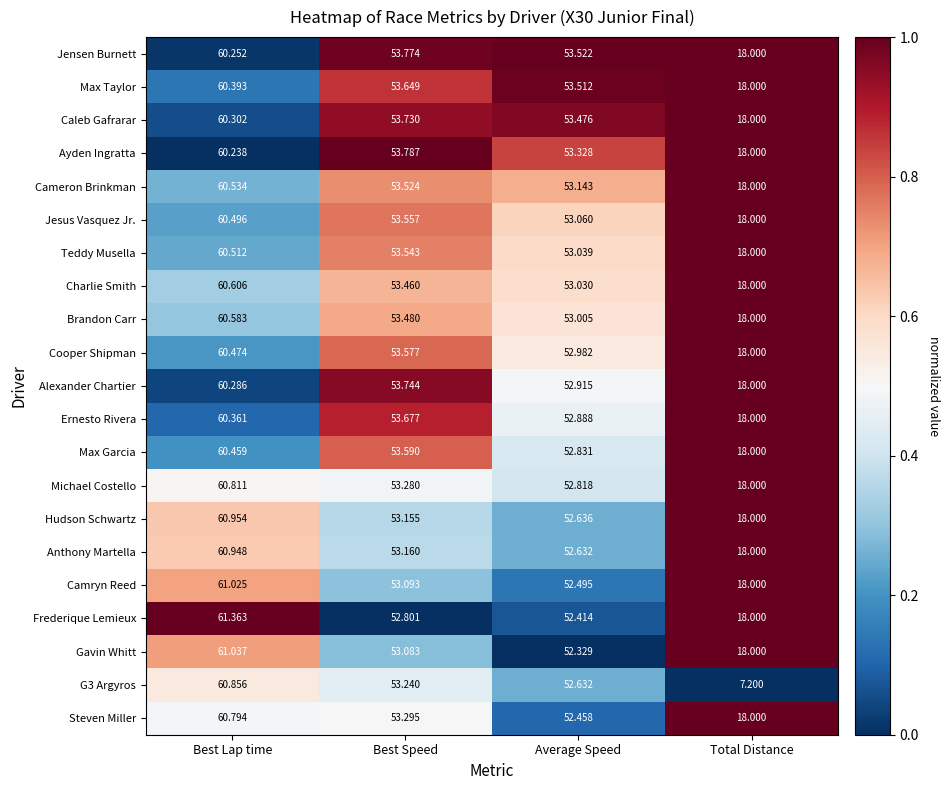

At which label is Michael Costello closest to 39?

Average Speed